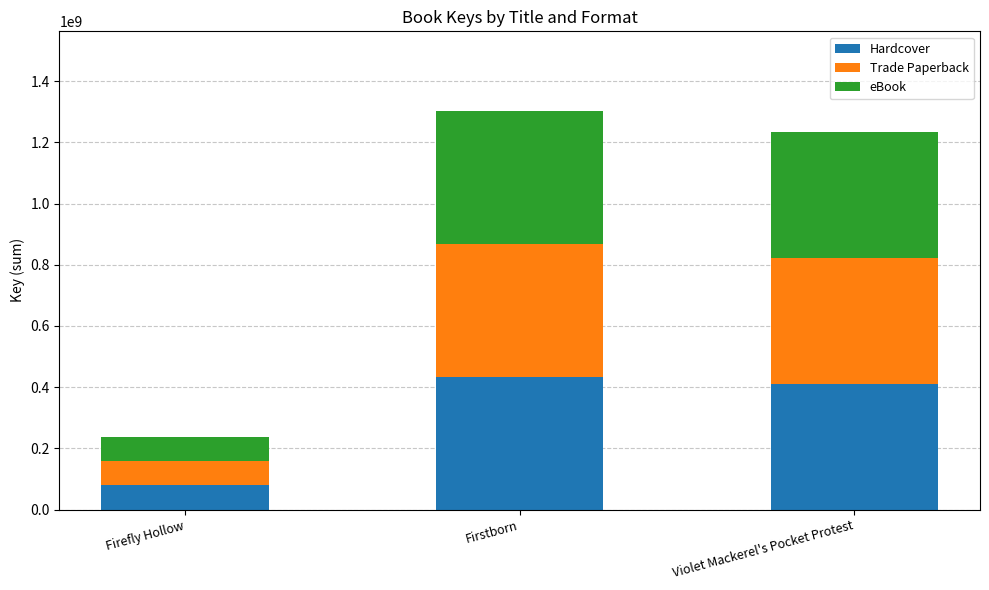

What is the sum of the Hardcover values at Firstborn and Firefly Hollow?

513310368